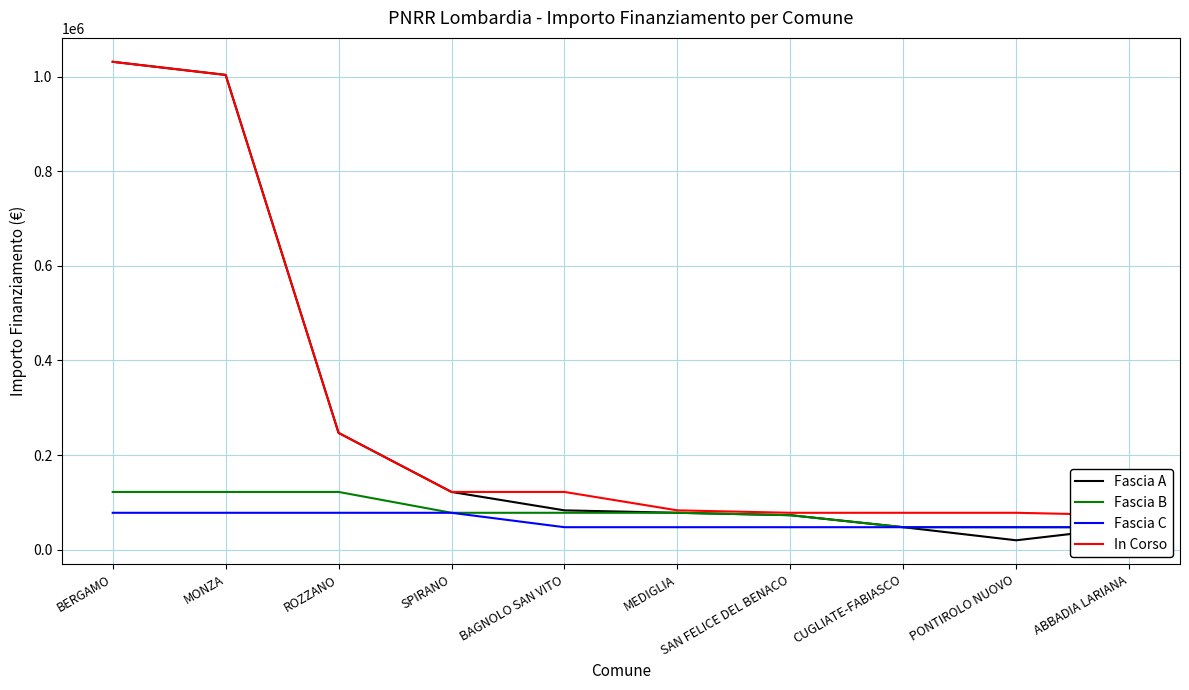

The value of Fascia B at CUGLIATE-FABIASCO is 47427. True or false?

True